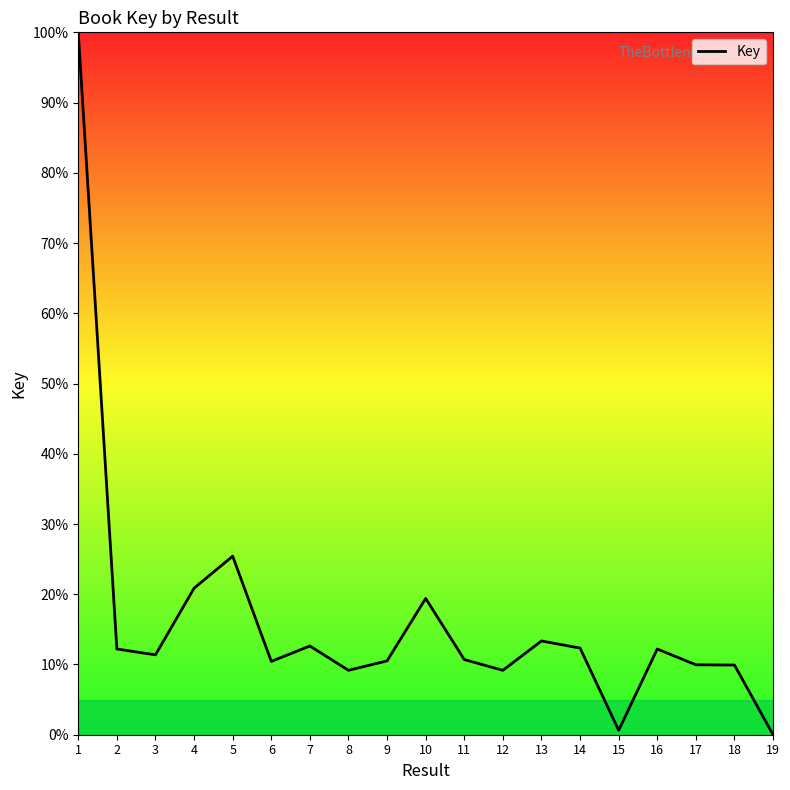

At which category does the data reach its first local peak?

5